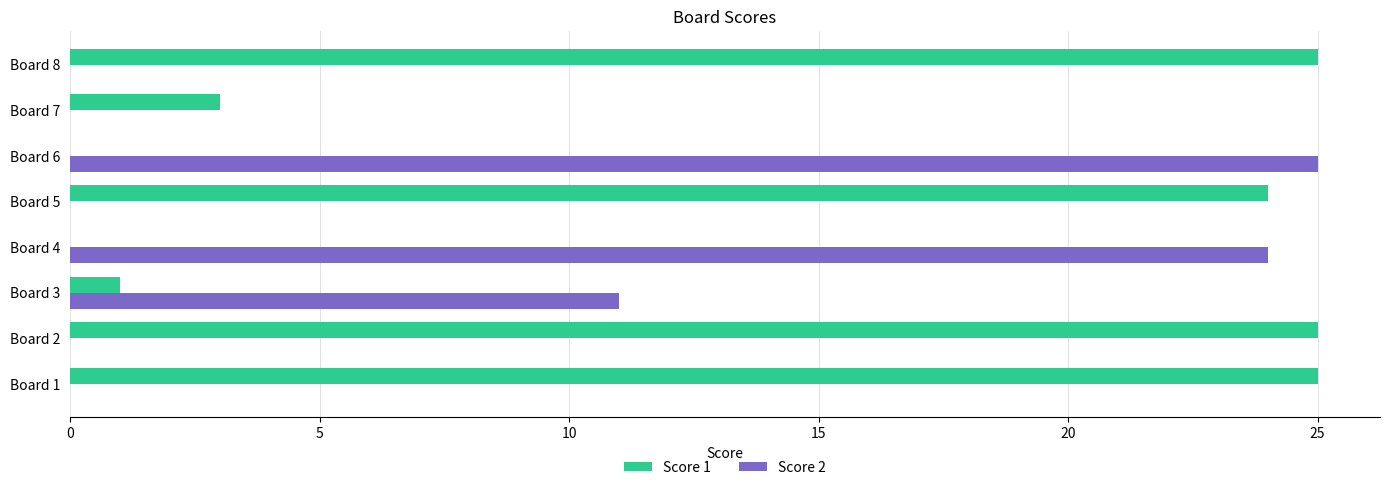

What is the greatest value displayed?

25